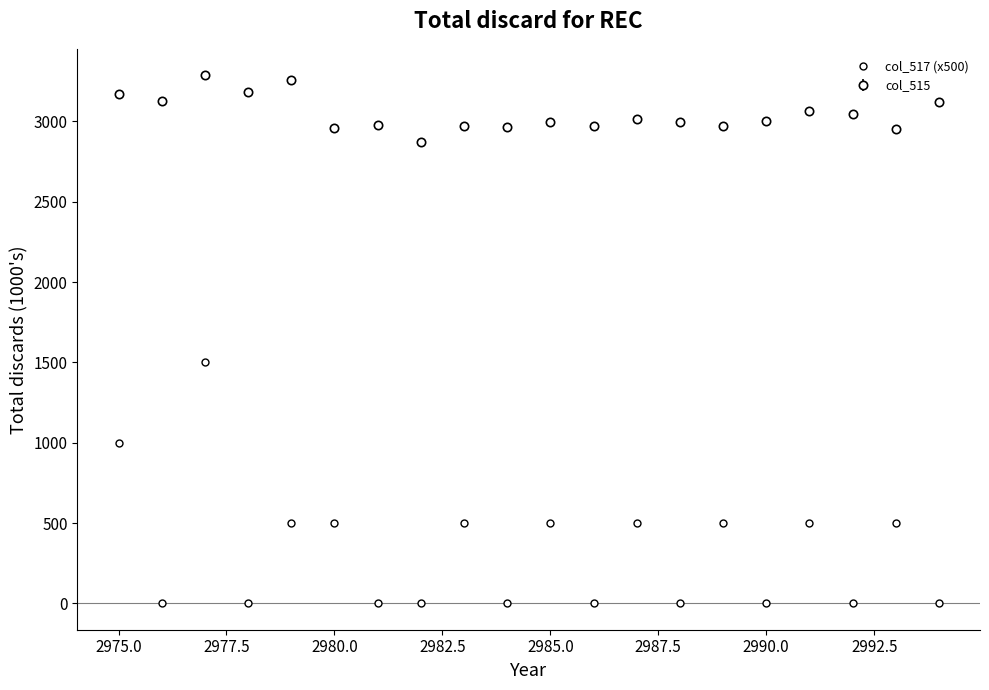

What is the greatest value displayed?

3288